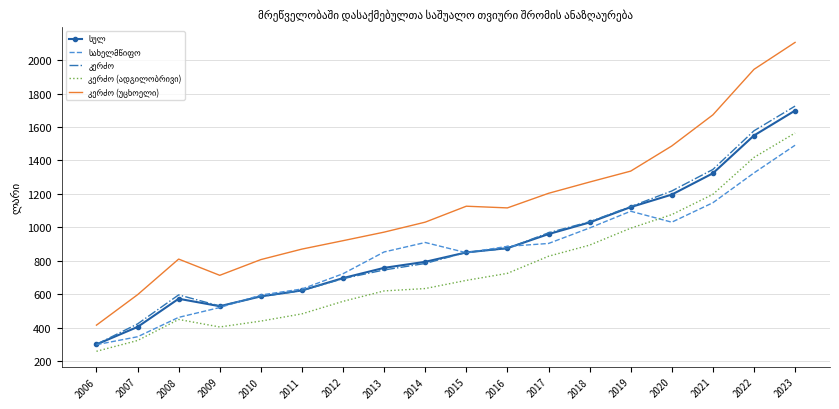

At which category is the sum across all series the highest?

2023